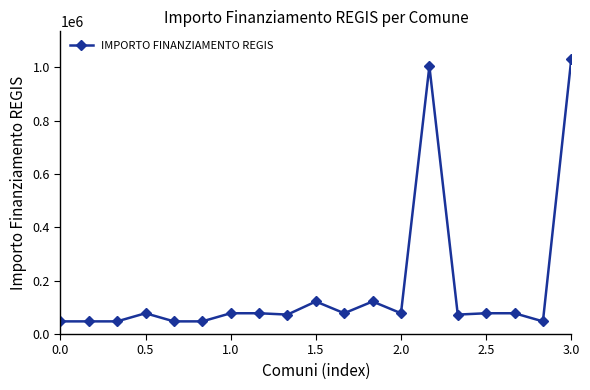

What is the maximum value shown in the chart?

1031574